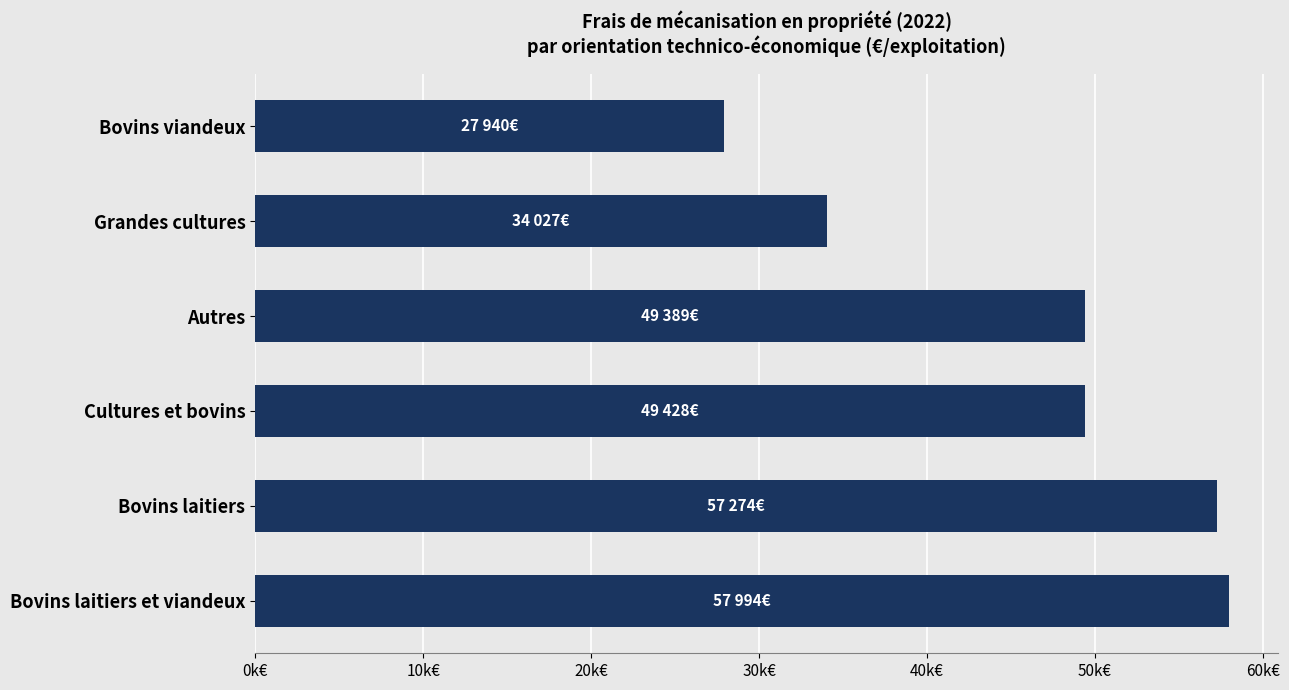

Does the chart contain stacked bars?

No